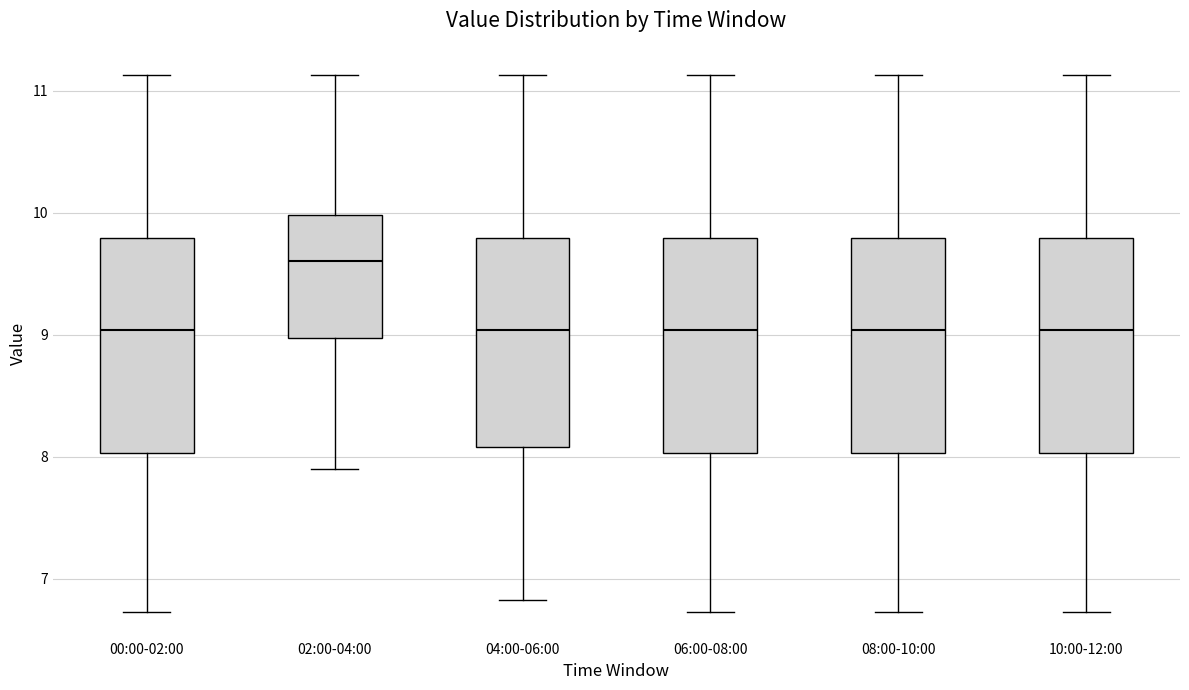

Reading left to right, read every box against the y-axis: the position of its median line, the range the box covers, and the ends of its whiskers. The values are not printed on the chart, so give them approximately, as read against the axis.

00:00-02:00: median 9.0, box 8.0 to 9.8, whiskers 6.7 to 11.1
02:00-04:00: median 9.6, box 9.0 to 10.0, whiskers 7.9 to 11.1
04:00-06:00: median 9.0, box 8.1 to 9.8, whiskers 6.8 to 11.1
06:00-08:00: median 9.0, box 8.0 to 9.8, whiskers 6.7 to 11.1
08:00-10:00: median 9.0, box 8.0 to 9.8, whiskers 6.7 to 11.1
10:00-12:00: median 9.0, box 8.0 to 9.8, whiskers 6.7 to 11.1